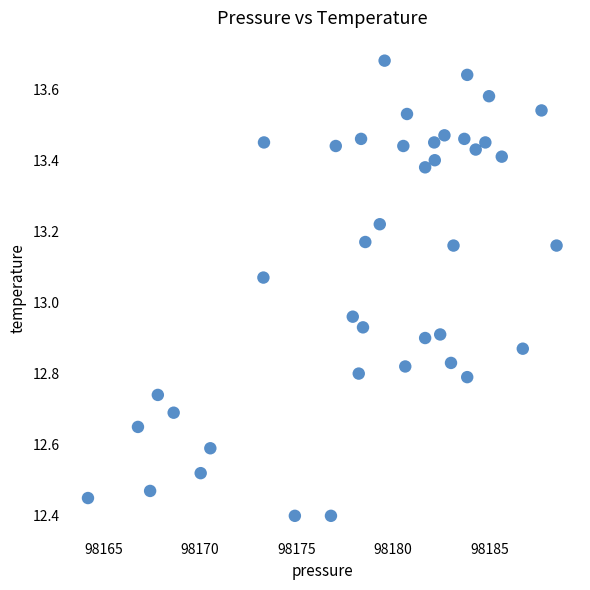

What is the range of X values (max minus min)?

24.3